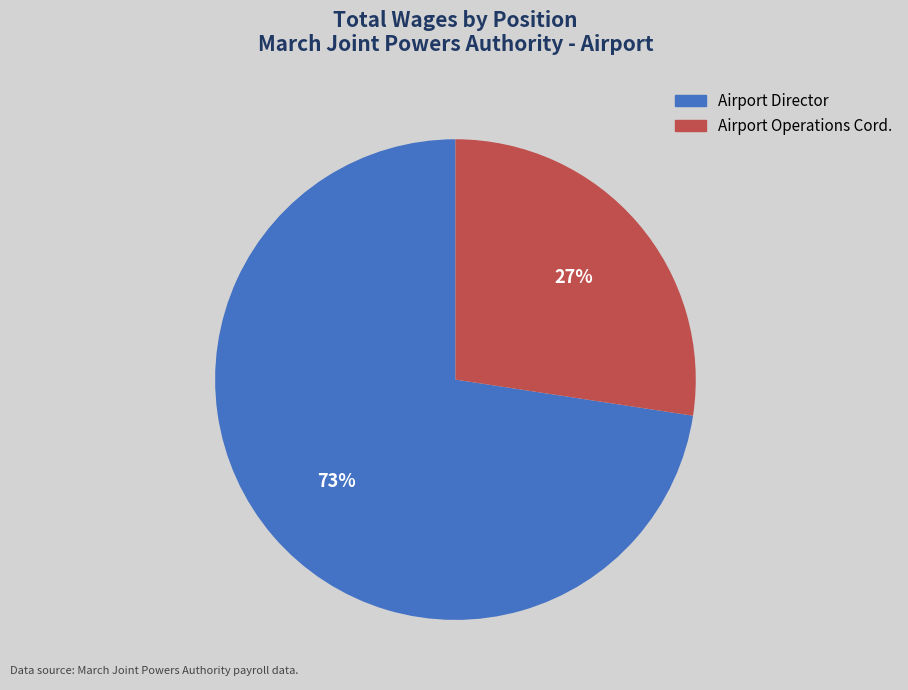

Is it true that Airport Director is 83% of the pie?

False